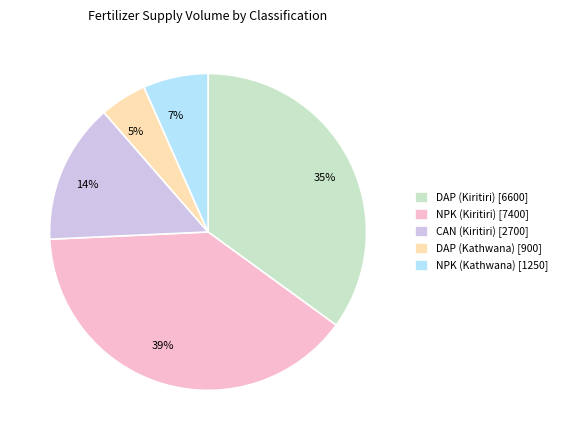

Which slice is the smallest?

DAP (Kathwana)